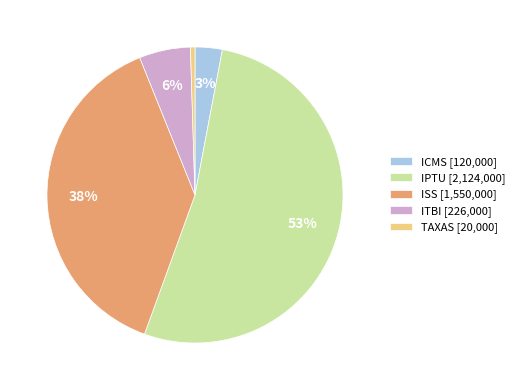

How many slices are in this pie chart?

5